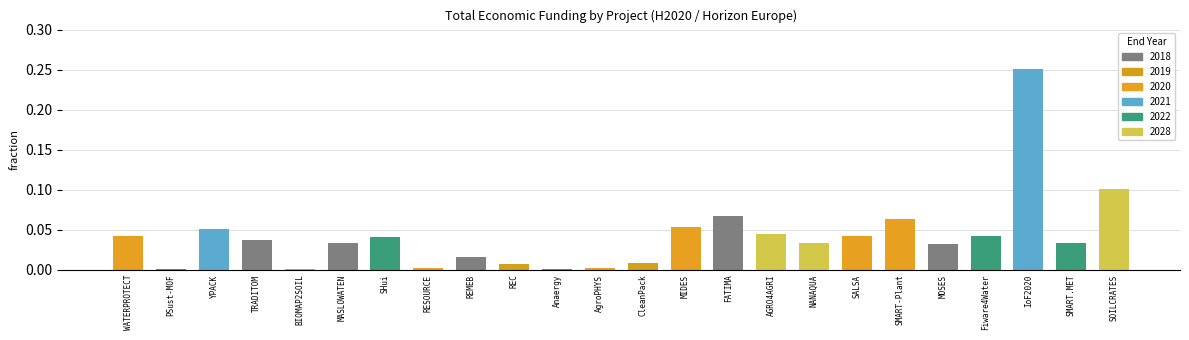

Are the bars horizontal?

No